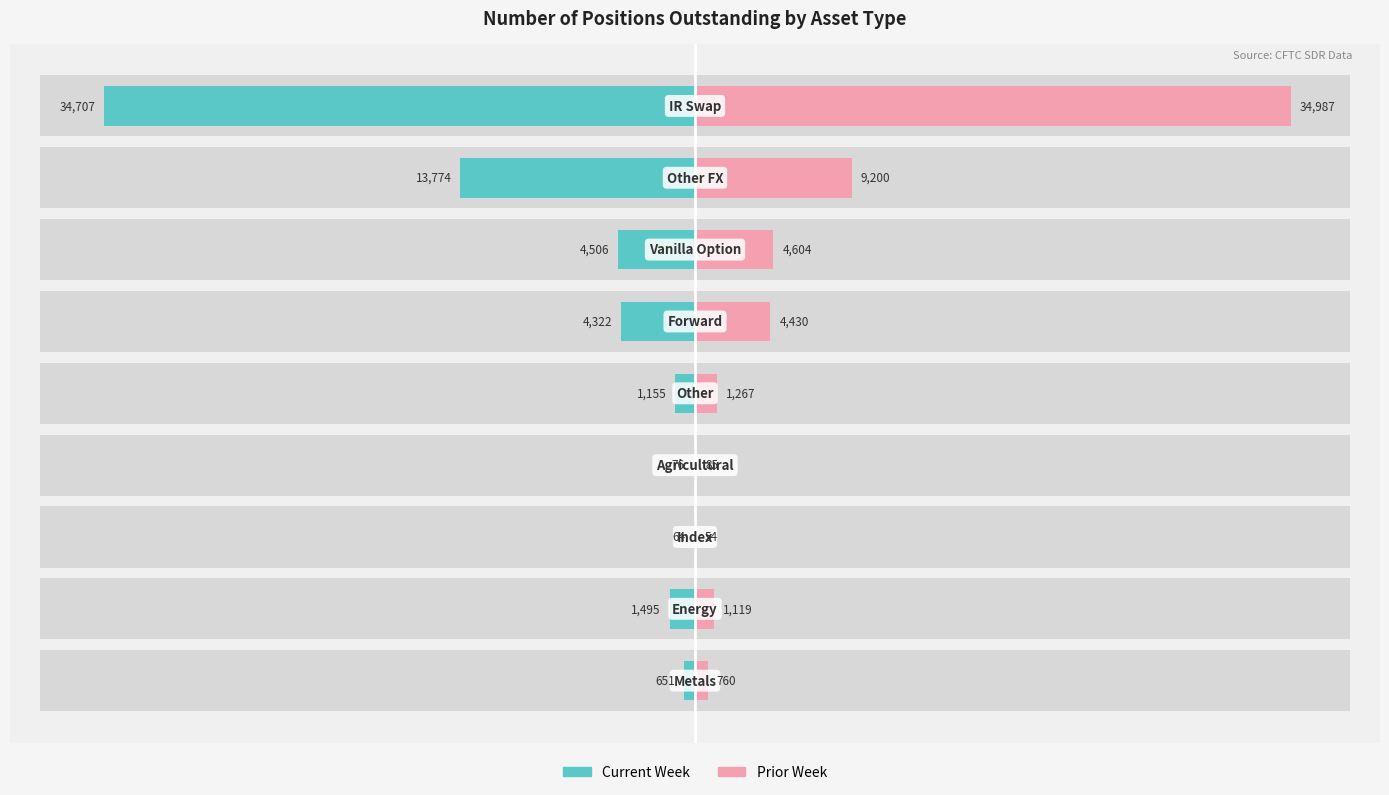

What is the value of the Current Week (Positions) bar at the 2nd from the left?

-1495